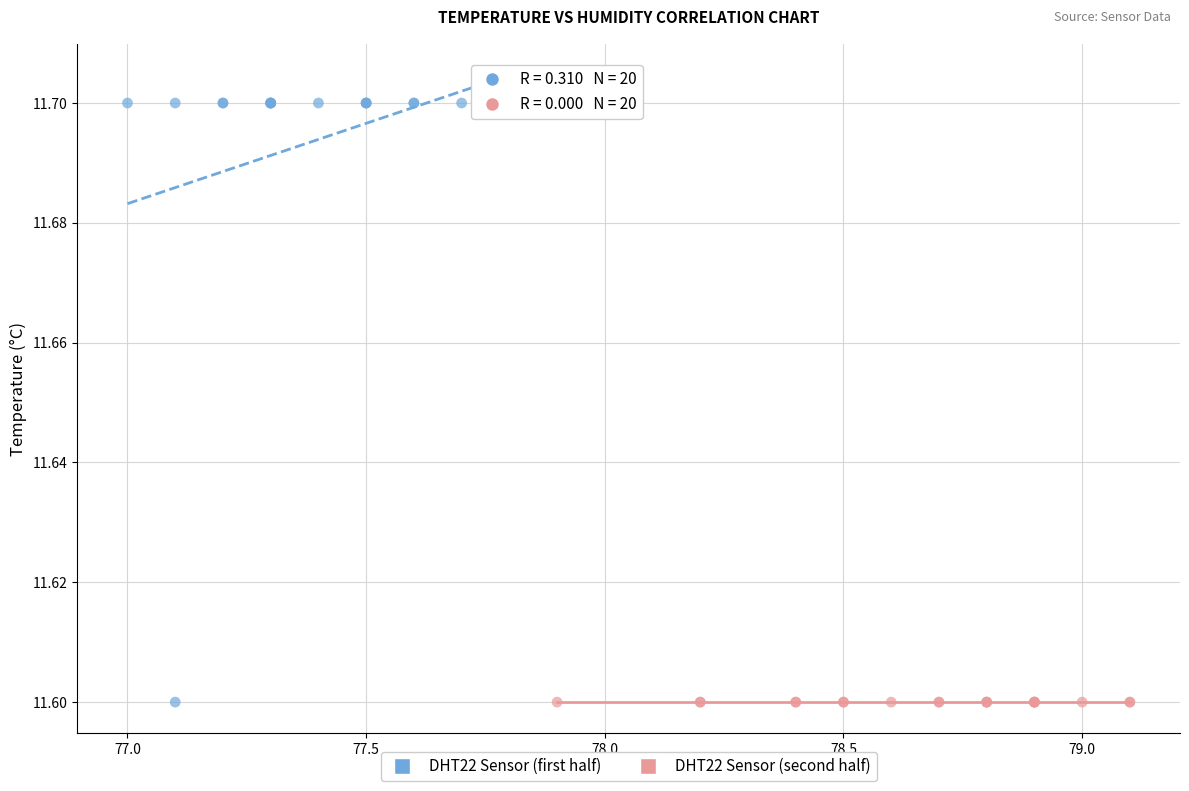

Which series reaches the maximum Y coordinate?

DHT22 Sensor (first half)